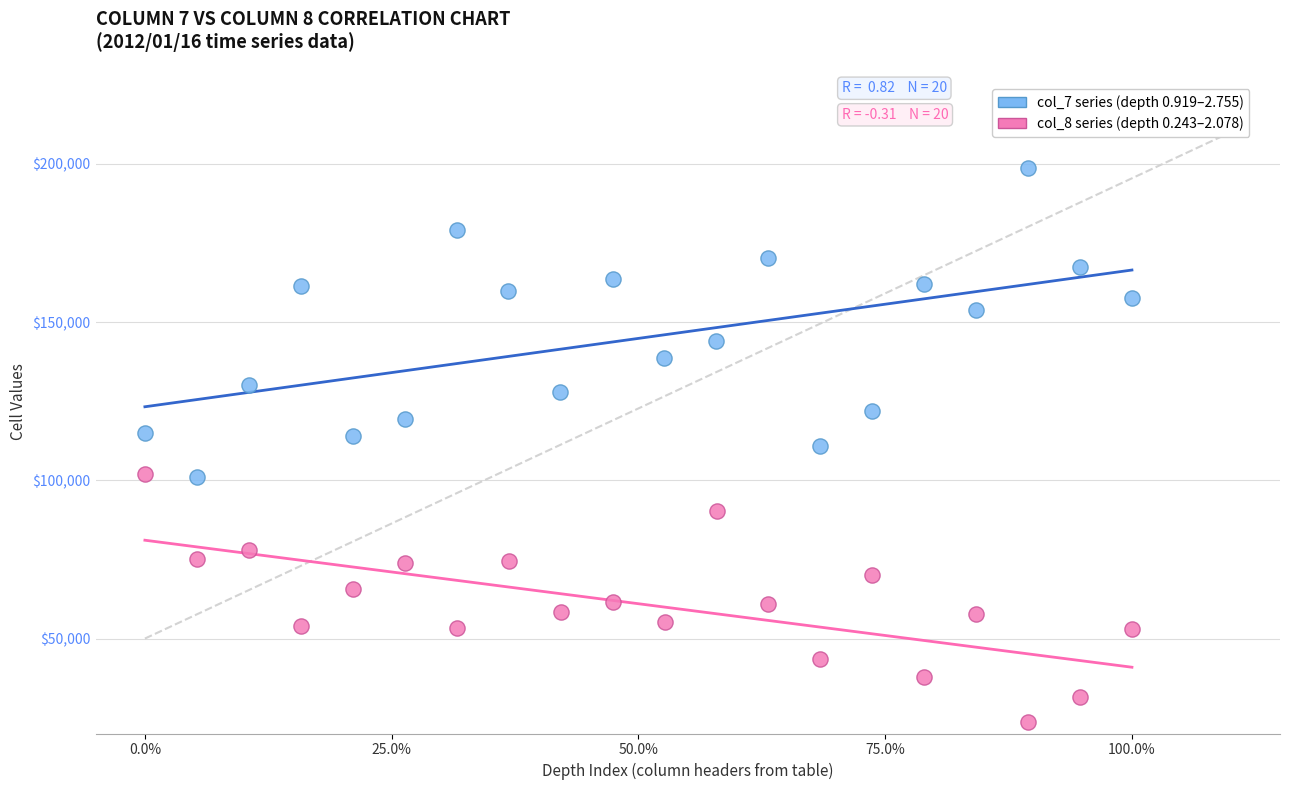

What are all the series names shown in the legend?

col_7 series (depth 0.919–2.755), col_8 series (depth 0.243–2.078)